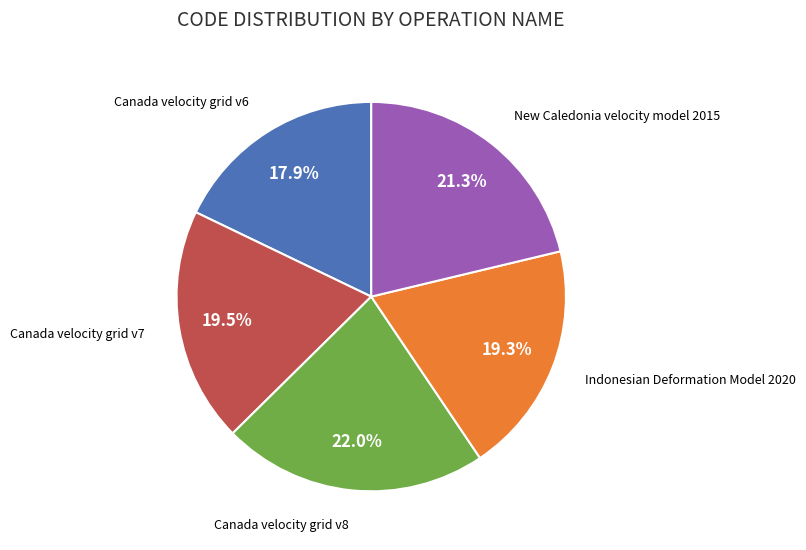

Is there any slice that represents more than half of the pie?

No